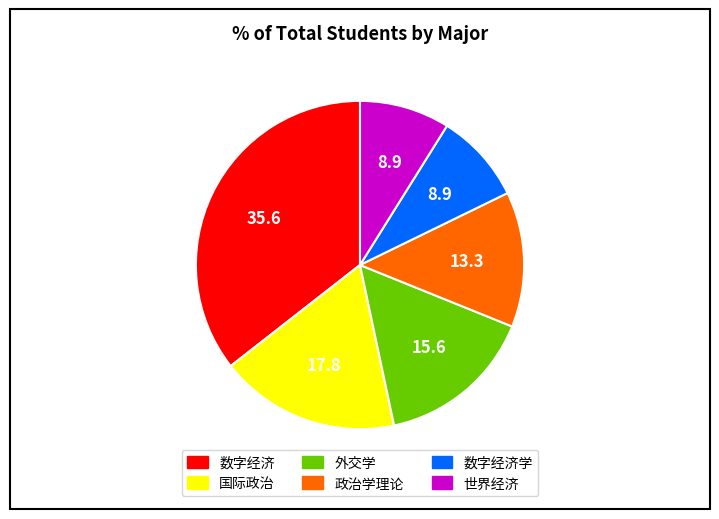

Does any single category account for the majority?

No